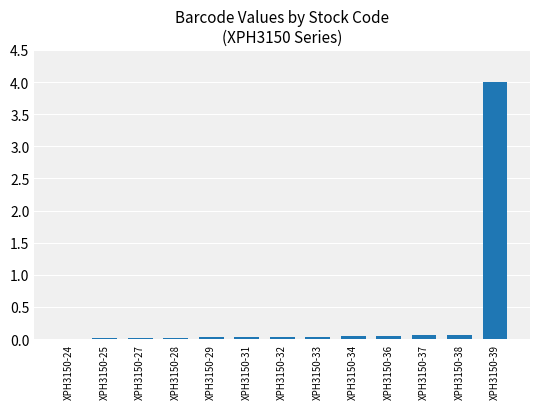

The chart shows a value of 0.1 at XPH3150-38. True or false?

True